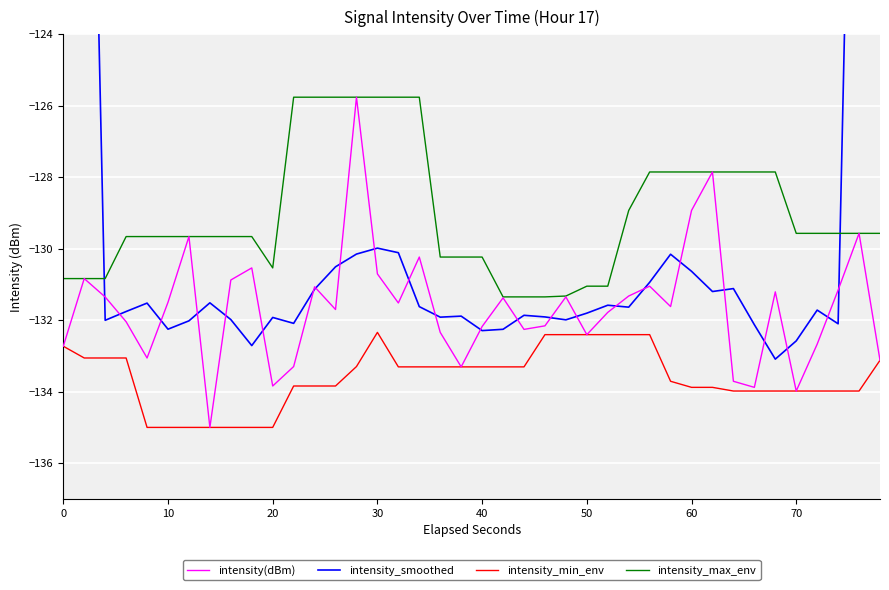

True or false: intensity_max_env and intensity_min_env intersect in this chart.

False